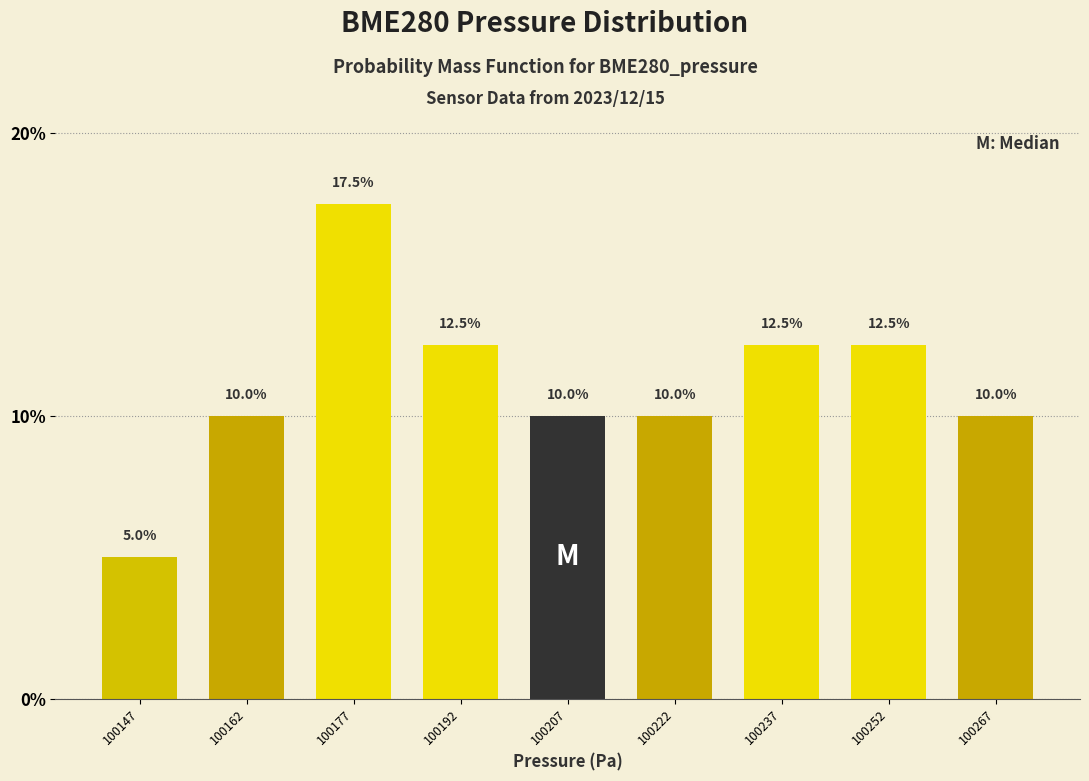

Reading left to right, transcribe all the data shown in this chart.

100147=5.0	100162=10.0	100177=17.5	100192=12.5	100207=10.0	100222=10.0	100237=12.5	100252=12.5	100267=10.0